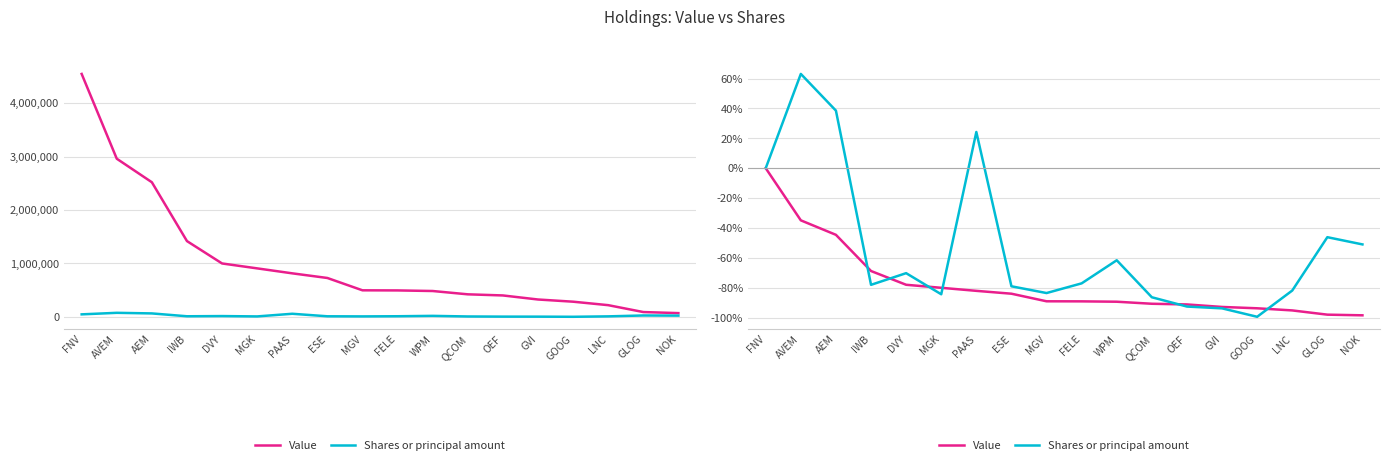

Where does the Shares or principal amount series first go above -77?

FNV